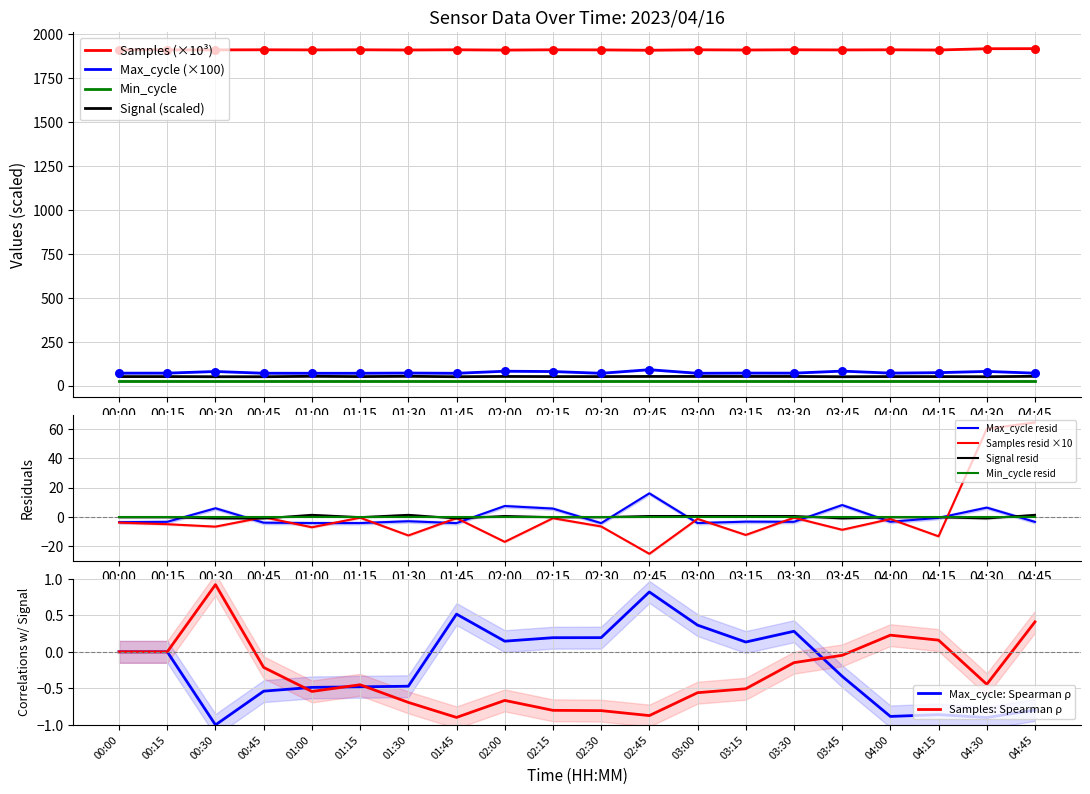

Which series reaches the maximum Y coordinate?

Samples